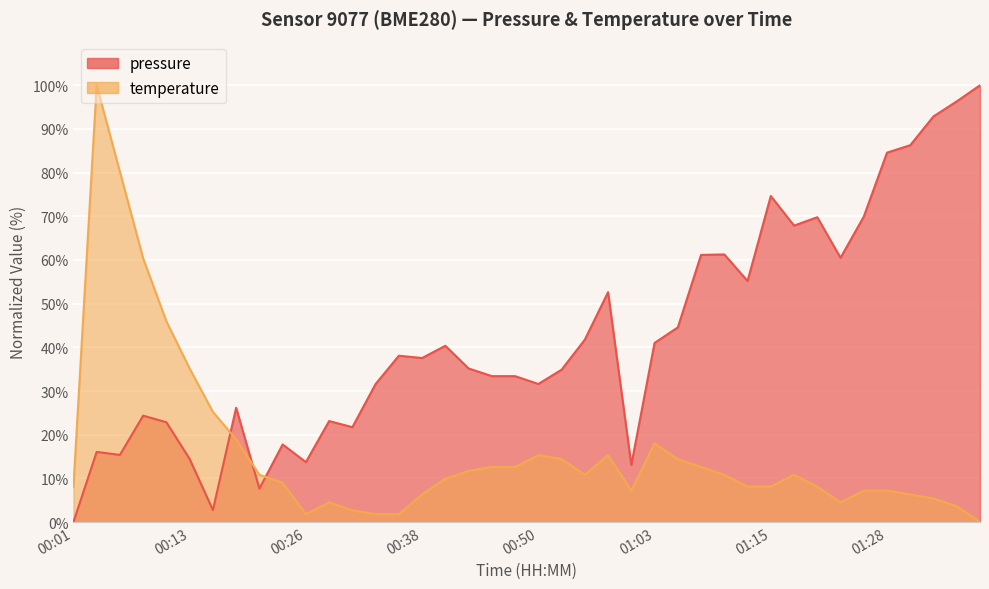

What is the label of the 8th point from the right?

01:20